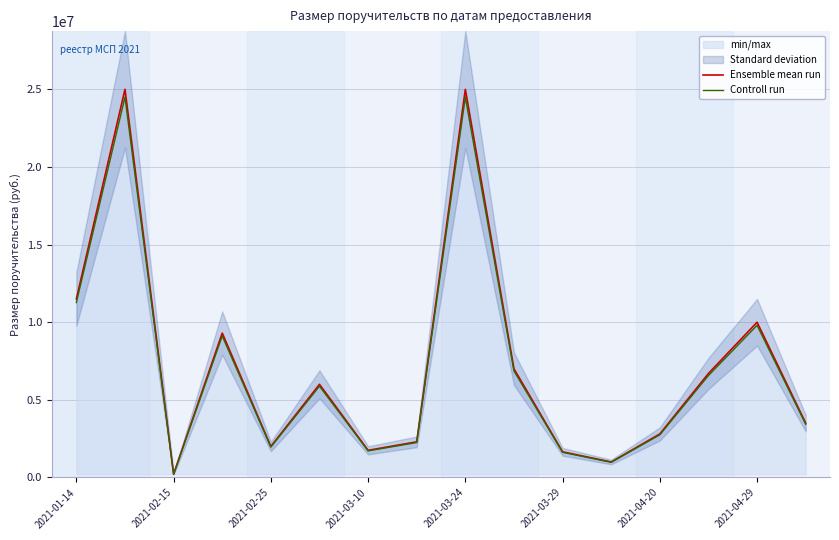

At which label is Ensemble mean run closest to 12608750?

2021-01-14